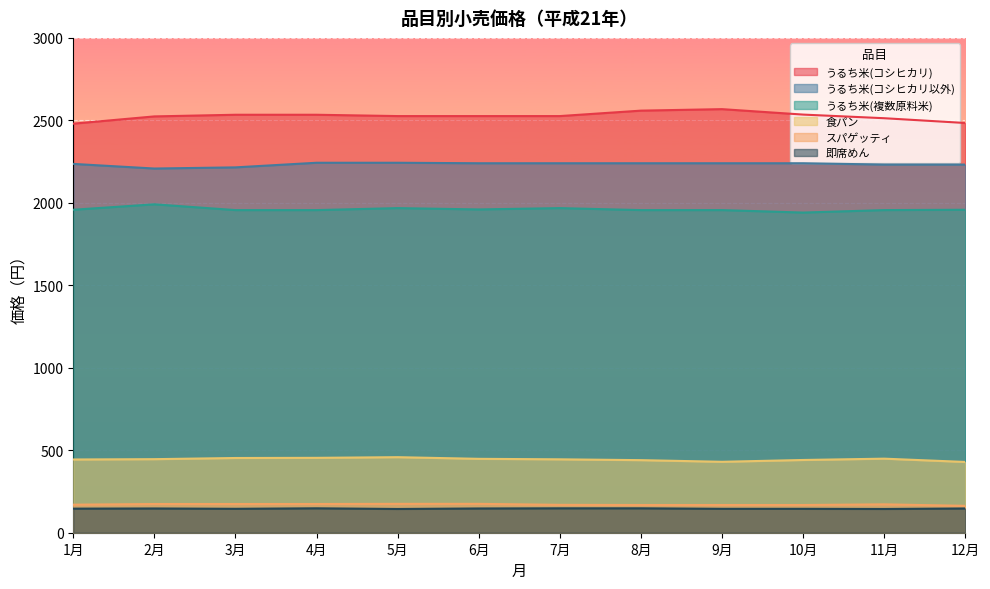

Where is the first local minimum for 食パン?

9月